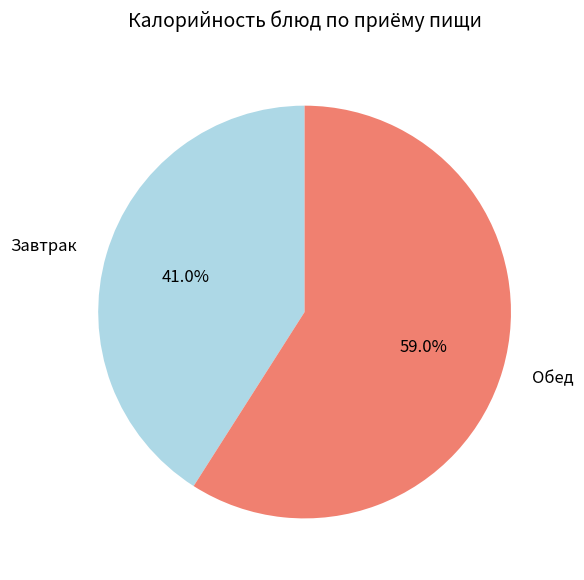

Is there any slice that represents more than half of the pie?

Yes